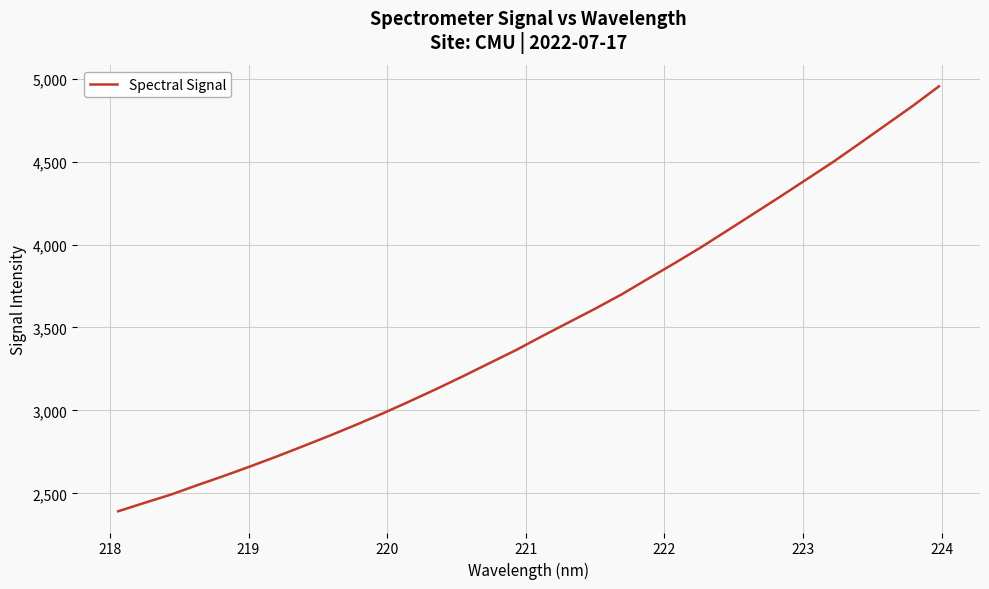

How many values are below 3447?

16